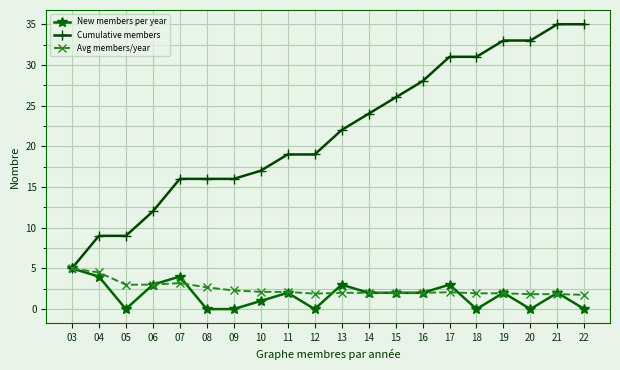

Is it true that Cumulative members equals 16.0 at 08?

True